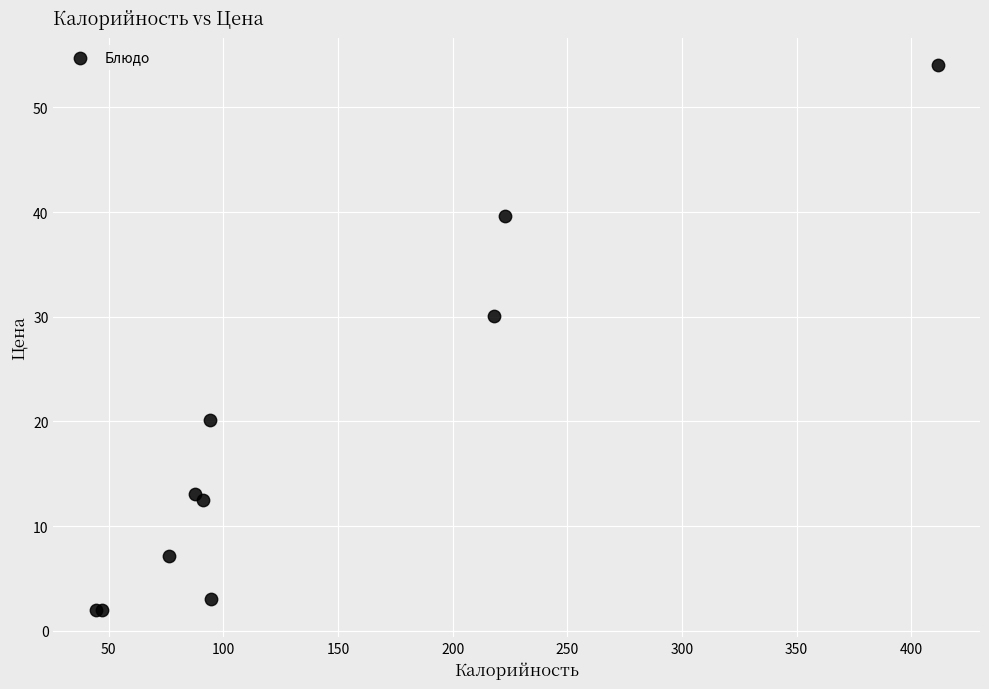

What Y value in the scatter plot is closest to 28?

30.0